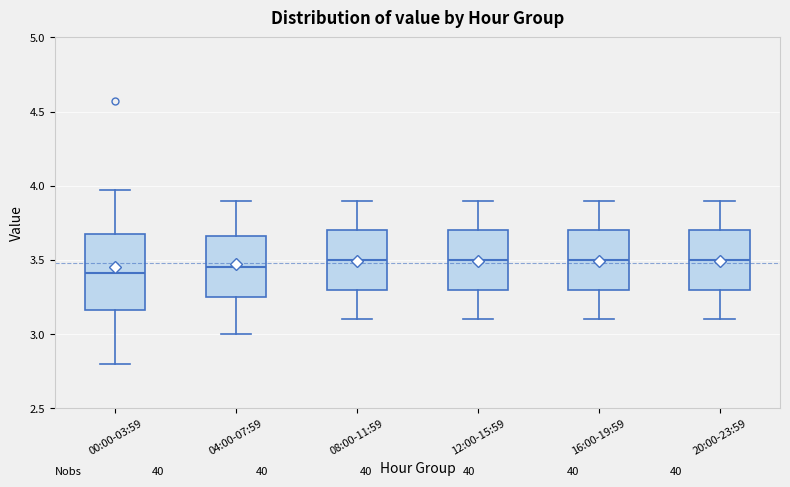

Where does the upper whisker of the box for 16:00-19:59 end on the y-axis? The values are not printed on the chart, so give them approximately, as read against the axis.

3.90